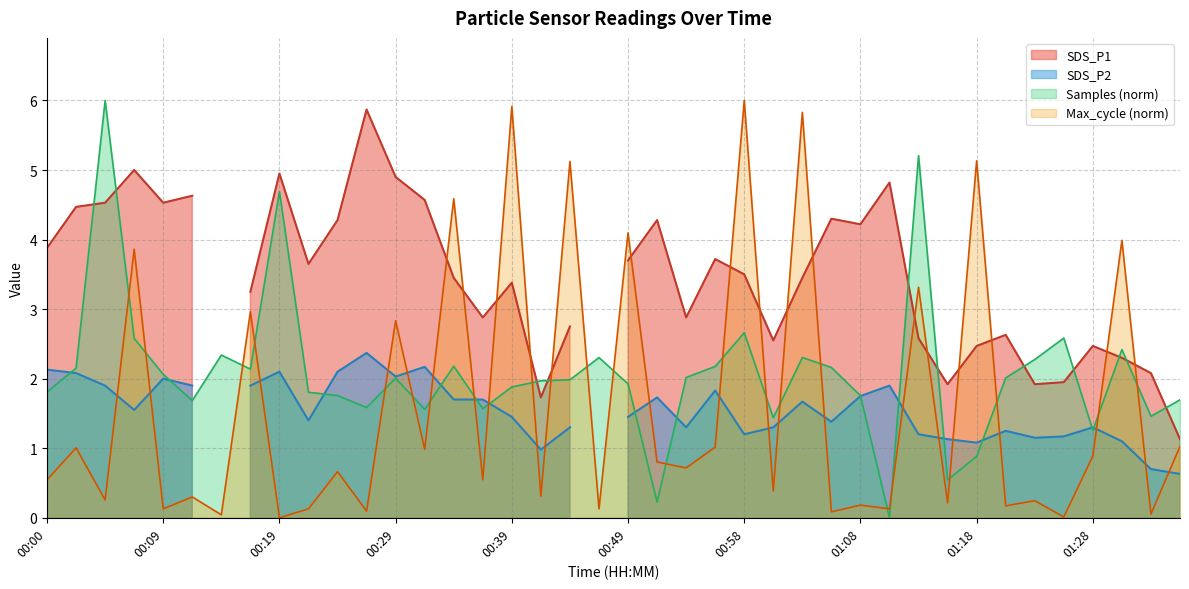

Is the value of samples at 33 greater than the value of max_cycle at 10?

Yes